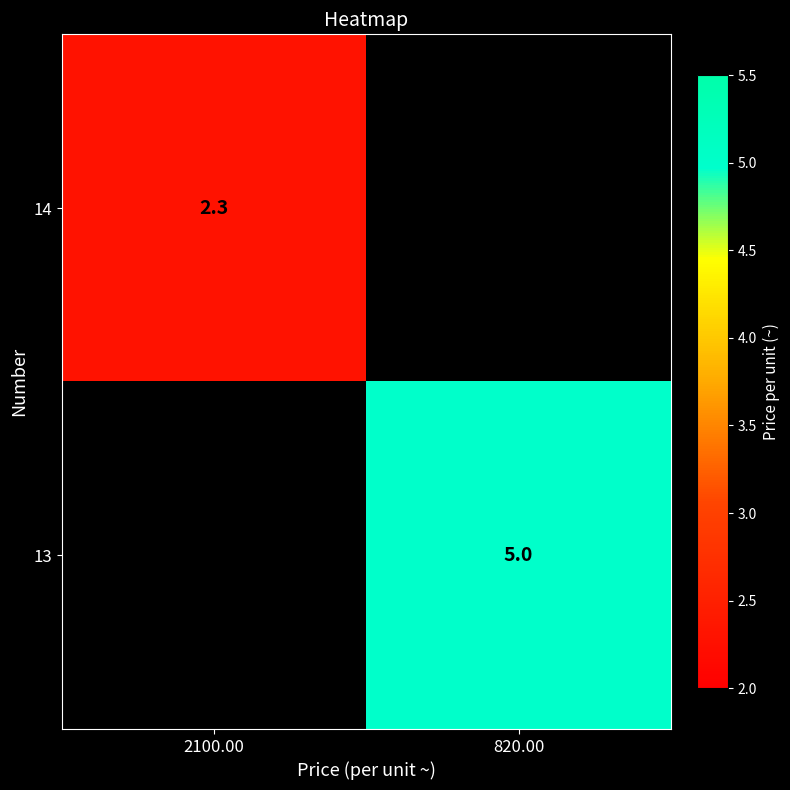

Between 2100.00 and 820.00, which is larger?

820.00